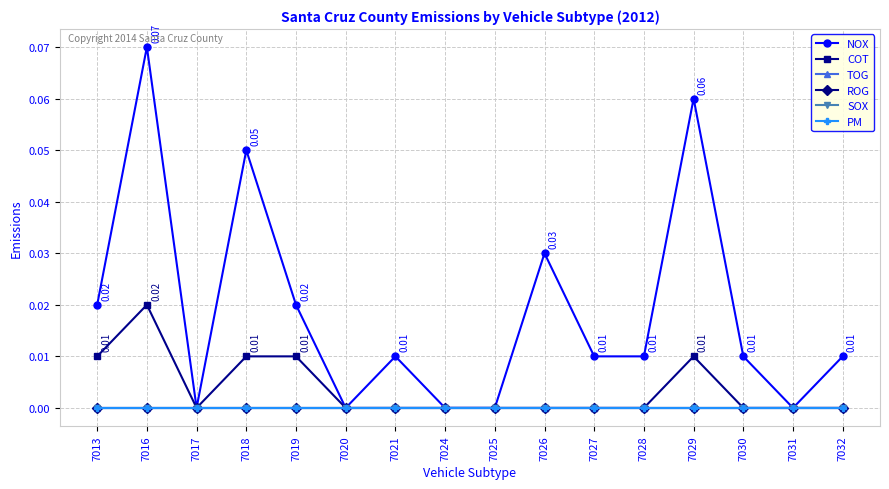

Reading left to right, what are all the values shown in this chart?

NOX: 7013=0.0	7016=0.1	7017=0.0	7018=0.1	7019=0.0	7020=0.0	7021=0.0	7024=0.0	7025=0.0	7026=0.0	7027=0.0	7028=0.0	7029=0.1	7030=0.0	7031=0.0	7032=0.0
COT: 7013=0.0	7016=0.0	7017=0.0	7018=0.0	7019=0.0	7020=0.0	7021=0.0	7024=0.0	7025=0.0	7026=0.0	7027=0.0	7028=0.0	7029=0.0	7030=0.0	7031=0.0	7032=0.0
TOG: 7013=0.0	7016=0.0	7017=0.0	7018=0.0	7019=0.0	7020=0.0	7021=0.0	7024=0.0	7025=0.0	7026=0.0	7027=0.0	7028=0.0	7029=0.0	7030=0.0	7031=0.0	7032=0.0
ROG: 7013=0.0	7016=0.0	7017=0.0	7018=0.0	7019=0.0	7020=0.0	7021=0.0	7024=0.0	7025=0.0	7026=0.0	7027=0.0	7028=0.0	7029=0.0	7030=0.0	7031=0.0	7032=0.0
SOX: 7013=0.0	7016=0.0	7017=0.0	7018=0.0	7019=0.0	7020=0.0	7021=0.0	7024=0.0	7025=0.0	7026=0.0	7027=0.0	7028=0.0	7029=0.0	7030=0.0	7031=0.0	7032=0.0
PM: 7013=0.0	7016=0.0	7017=0.0	7018=0.0	7019=0.0	7020=0.0	7021=0.0	7024=0.0	7025=0.0	7026=0.0	7027=0.0	7028=0.0	7029=0.0	7030=0.0	7031=0.0	7032=0.0